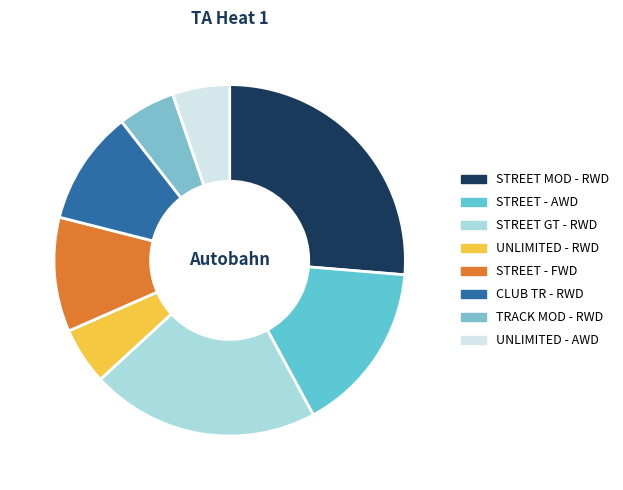

To the nearest percent, what is the difference between the CLUB TR - RWD and STREET GT - RWD slice percentages?

11%